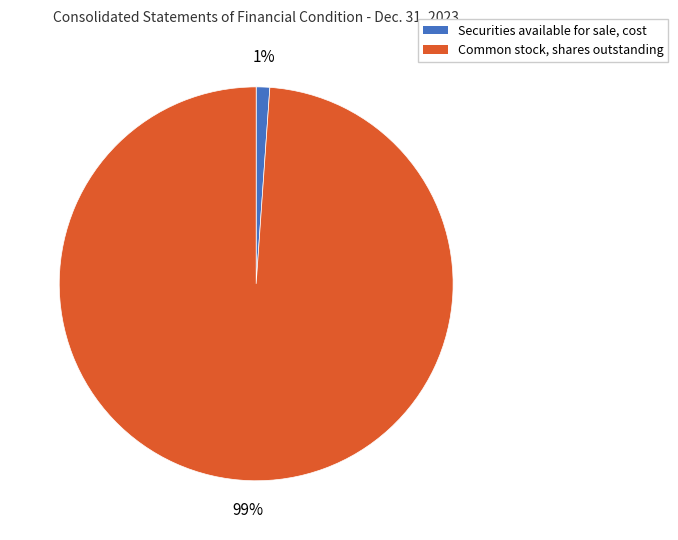

To the nearest percent, what percentage of the pie is Securities available for sale, cost?

1%